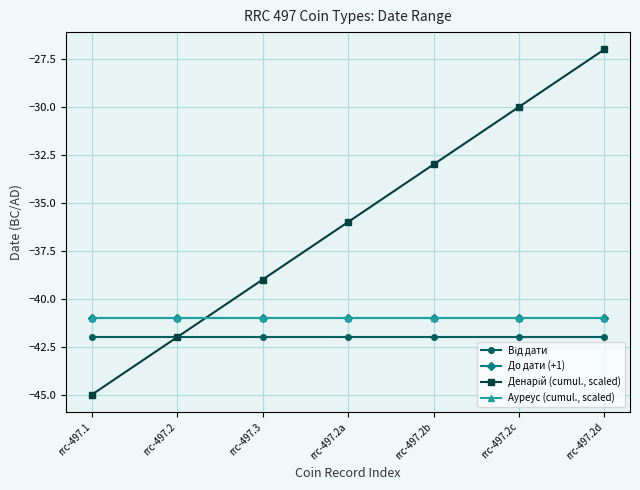

Reading left to right, extract all data points from this chart.

Від дати: -42	-42	-42	-42	-42	-42	-42
До дати (+1): -41	-41	-41	-41	-41	-41	-41
Денарій (cumul., scaled): -45	-42	-39	-36	-33	-30	-27
Ауреус (cumul., scaled): -41	-41	-41	-41	-41	-41	-41